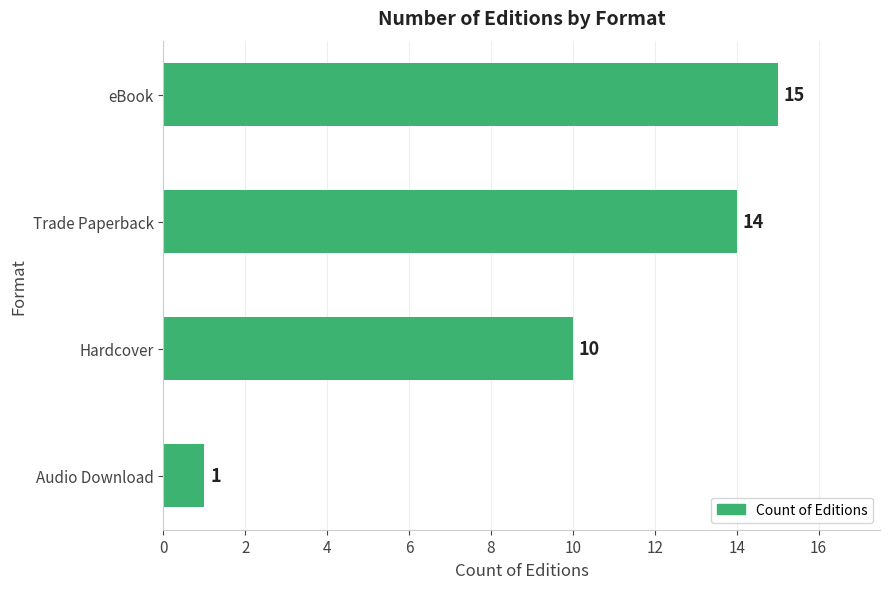

How many distinct data groups are displayed?

1